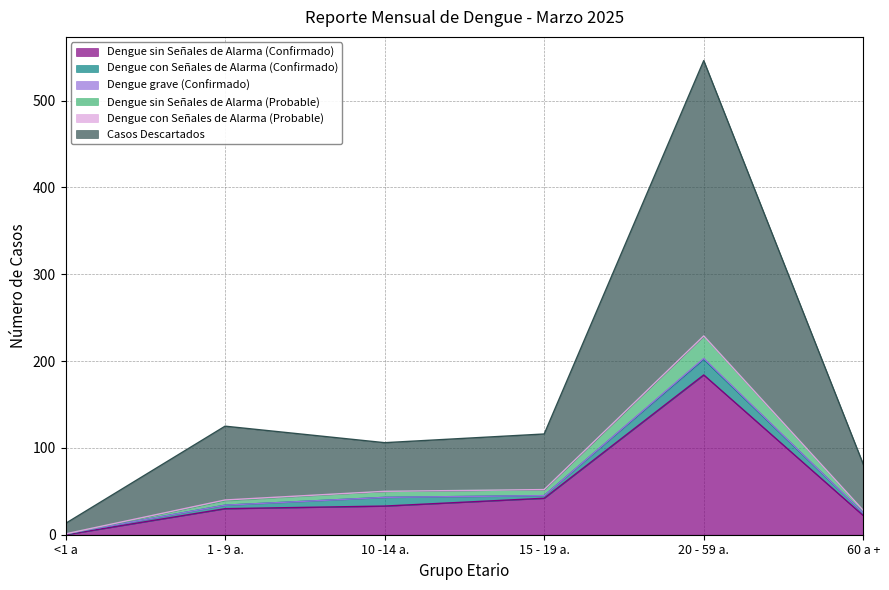

At which category is the sum across all series the highest?

20 - 59 a.